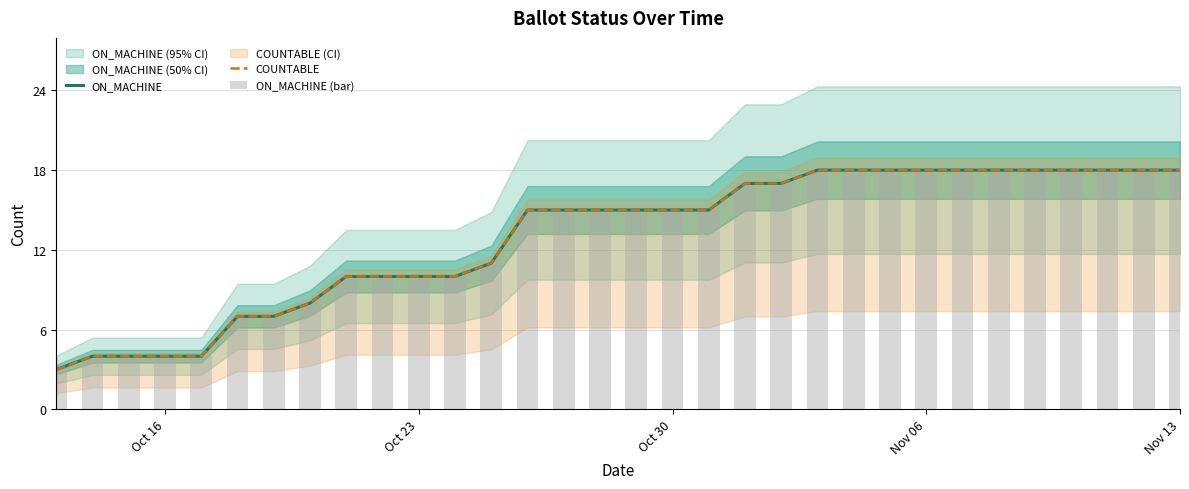

What is the difference between the maximum and minimum values in the ON_MACHINE (bar) series?

15